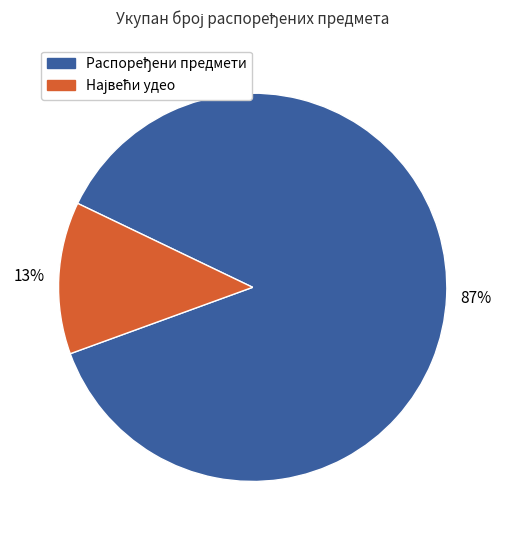

Does any single category account for the majority?

Yes